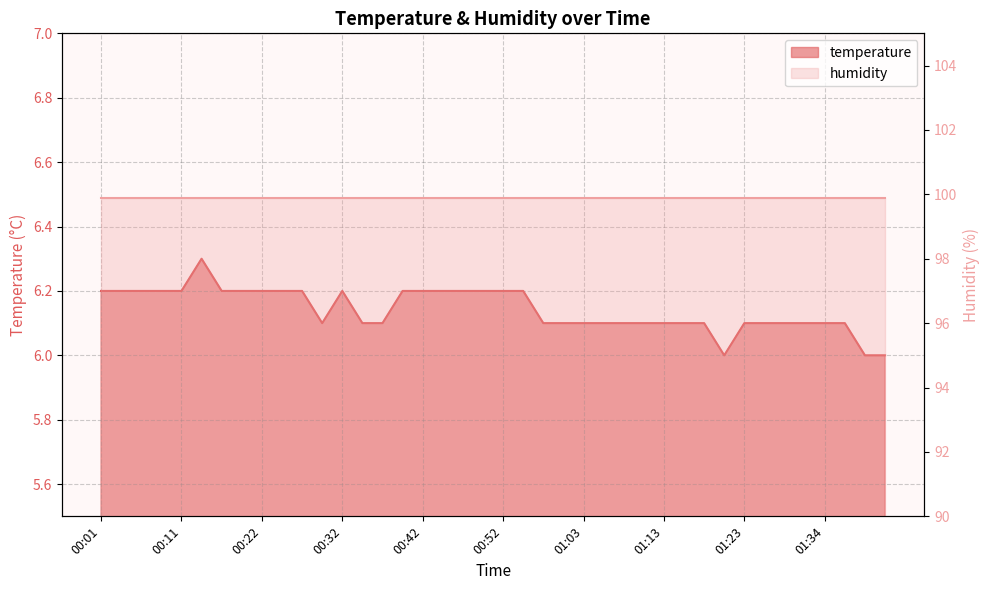

Where is the first local minimum?

00:29